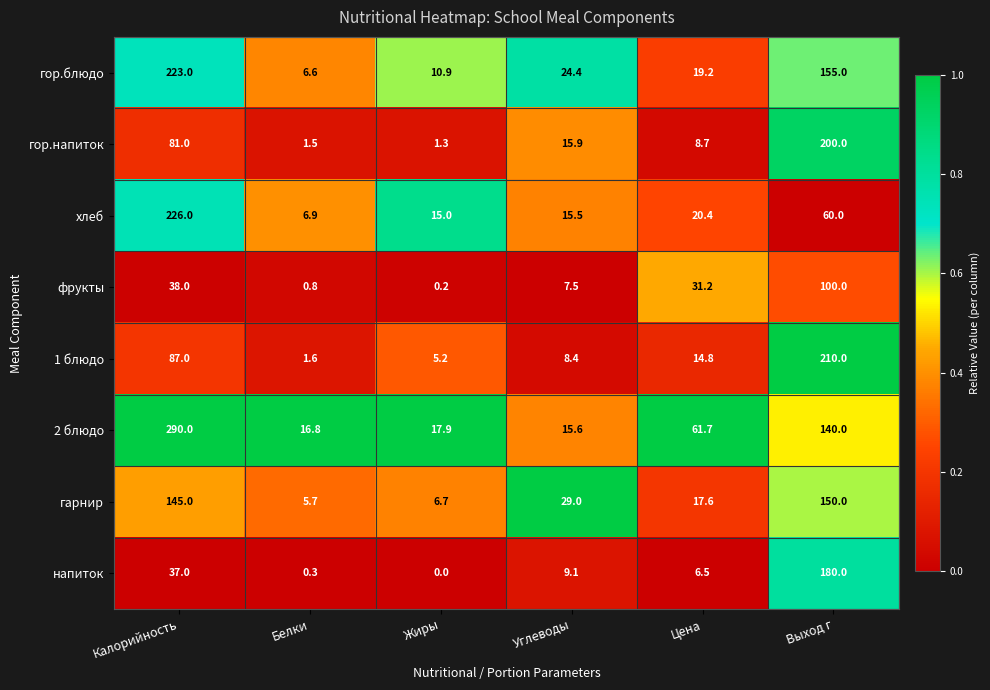

What is the sum of the 1 блюдо values at Цена and Жиры?

20.0